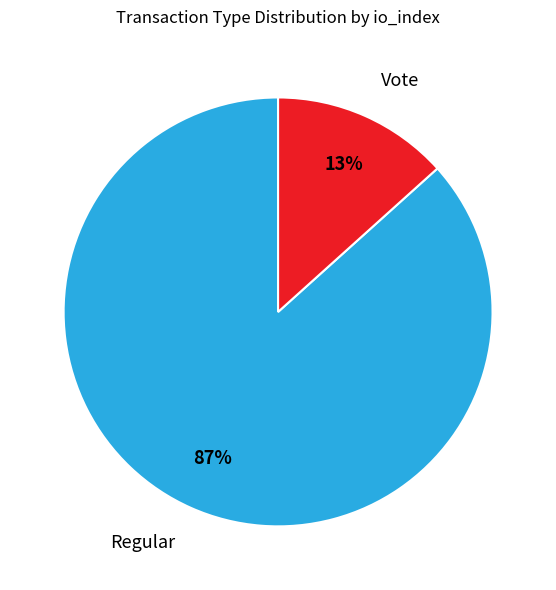

Does any single category account for the majority?

Yes